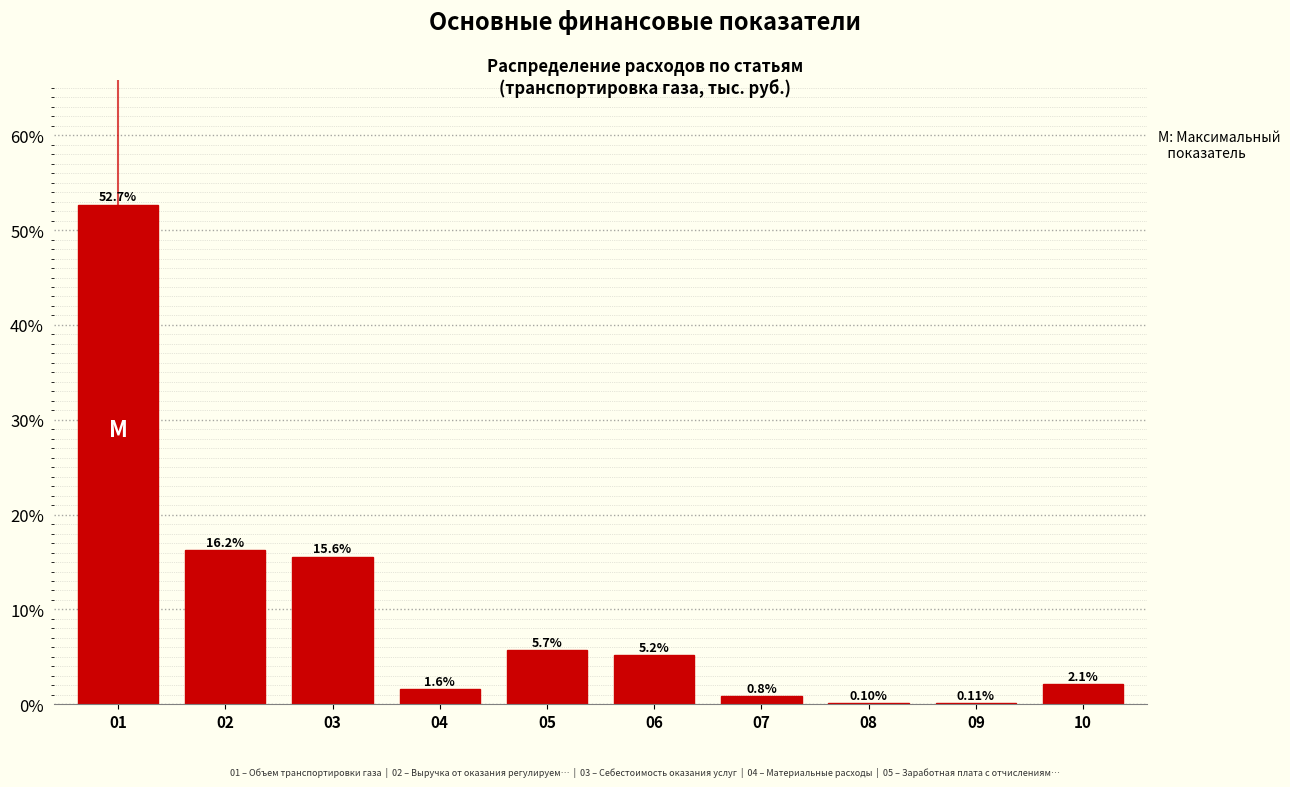

What is the sum of the values at 10 and 08?

2.2